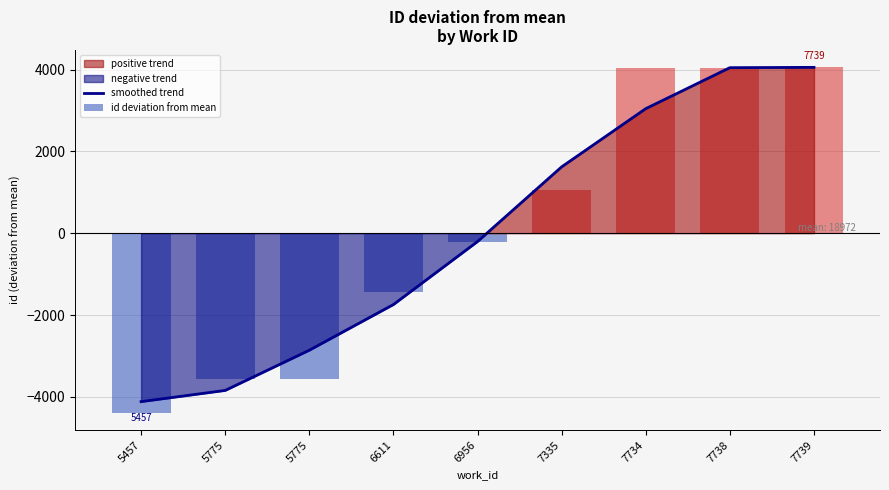

How many bars are there in each group?

2